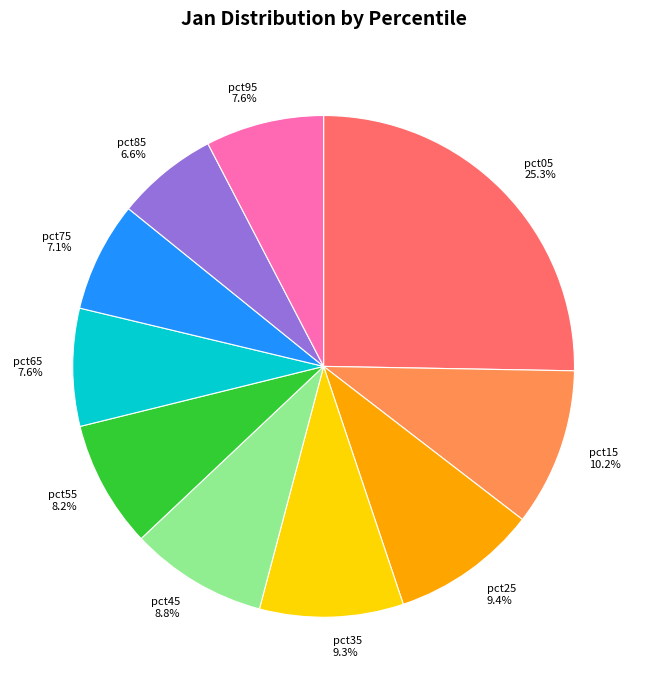

Does any single category account for the majority?

No